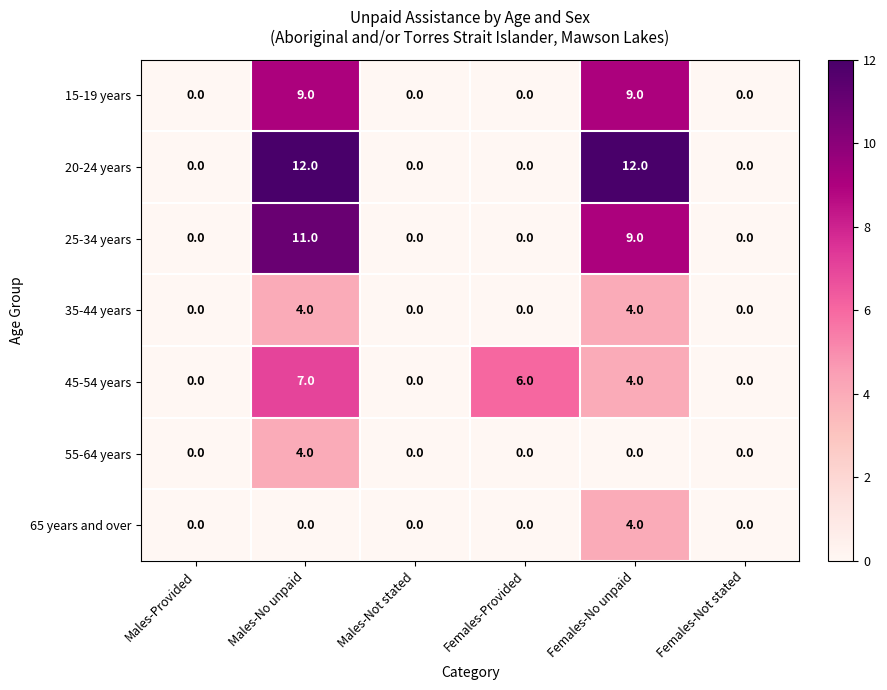

Is it true that 45-54 years equals 11 at Males-No unpaid?

False